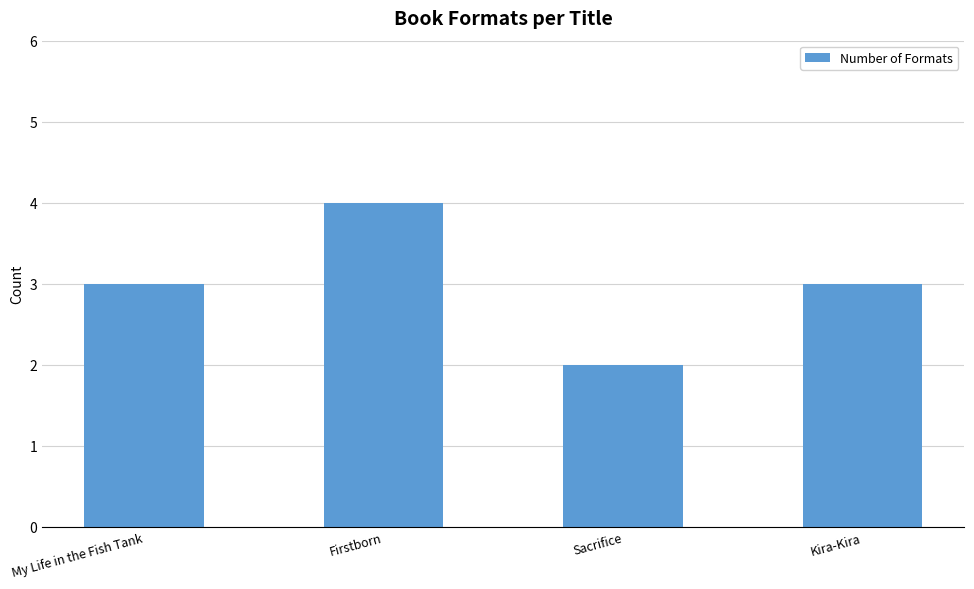

What is the label of the 2nd bar from the right?

Sacrifice